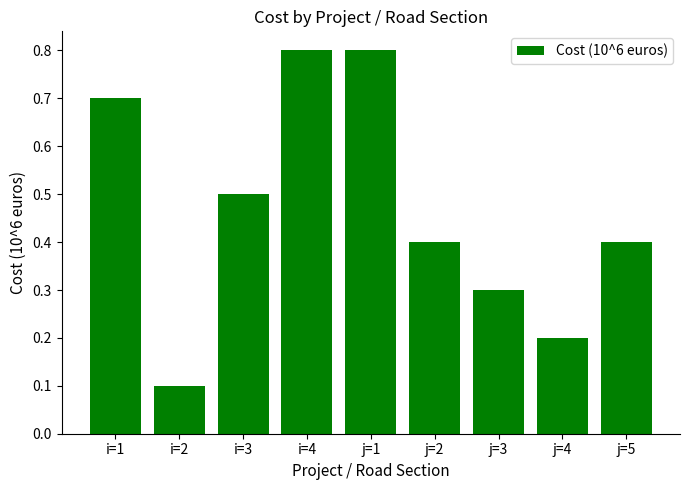

True or false: the data shows 1.2 at i=4.

False